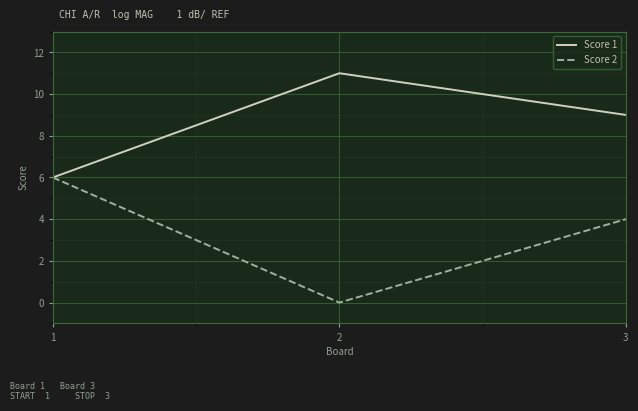

How many values in Score 2 are above zero?

2